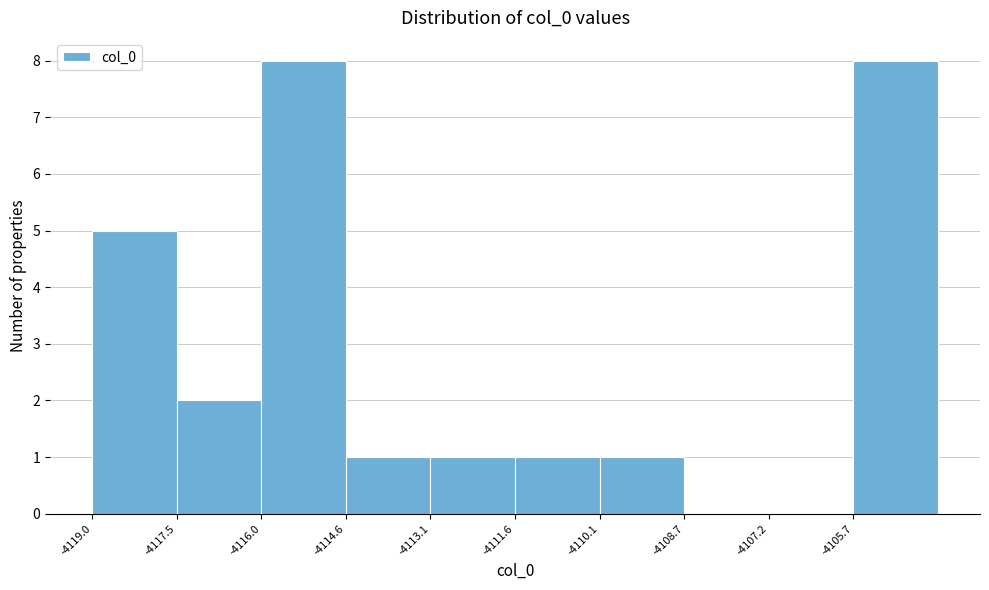

Reading left to right, transcribe this chart: for each bar, give the range it covers on the x-axis and its height. Neither the bar edges nor the heights are printed on the chart, so give them approximately, as read against the axes.

-4119.0 to -4117.4: 5
-4117.4 to -4116.0: 2
-4116.0 to -4114.6: 8
-4114.6 to -4113.0: 1
-4113.0 to -4111.6: 1
-4111.6 to -4110.2: 1
-4110.2 to -4108.6: 1
-4108.6 to -4107.2: 0
-4107.2 to -4105.8: 0
-4105.8 to -4104.2: 8